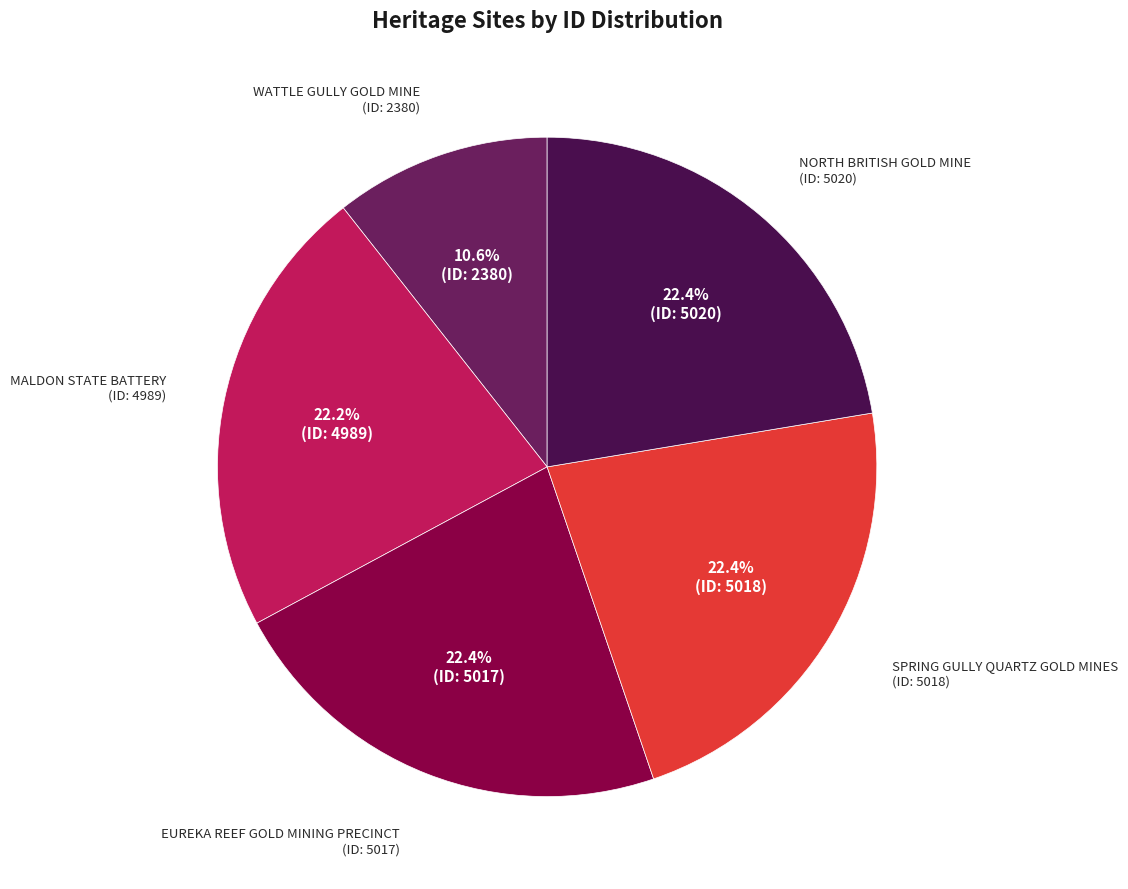

The EUREKA REEF GOLD MINING PRECINCT slice represents 22% of the pie. True or false?

True